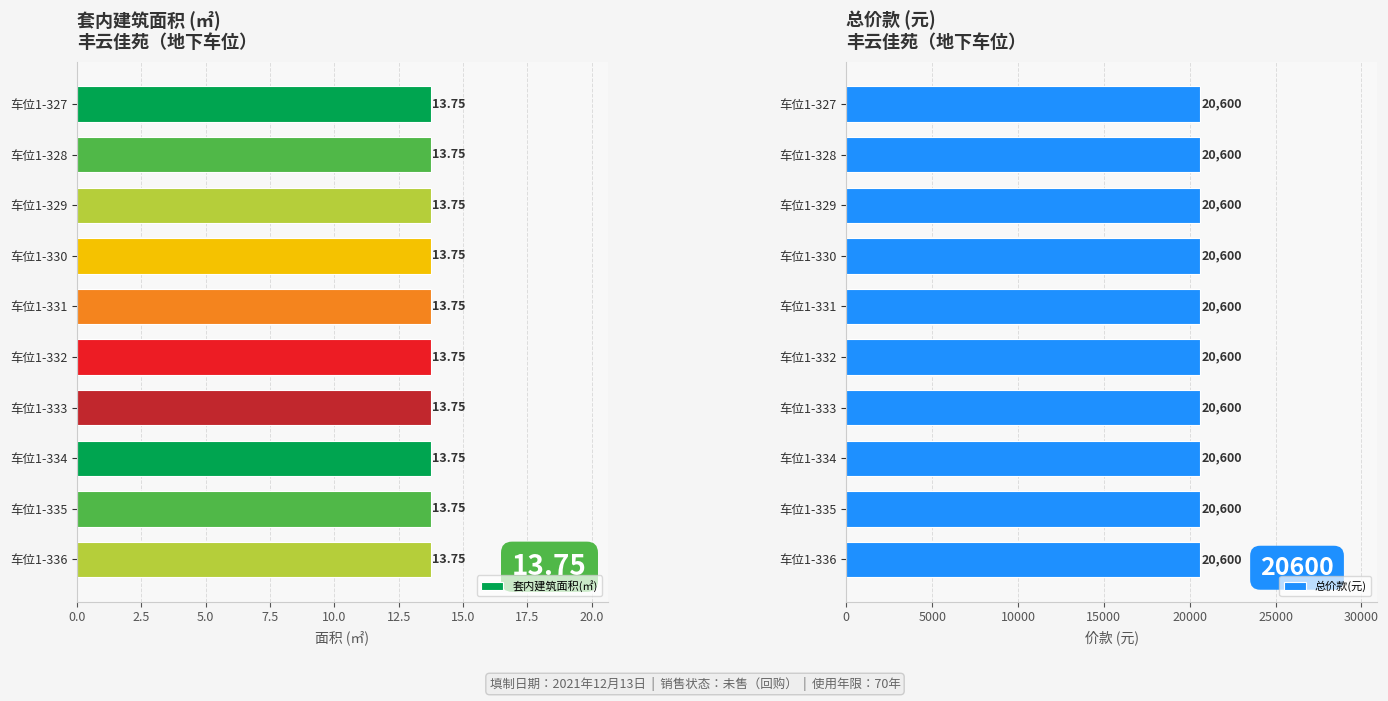

Which series has the widest spread of values?

套内建筑面积(㎡)